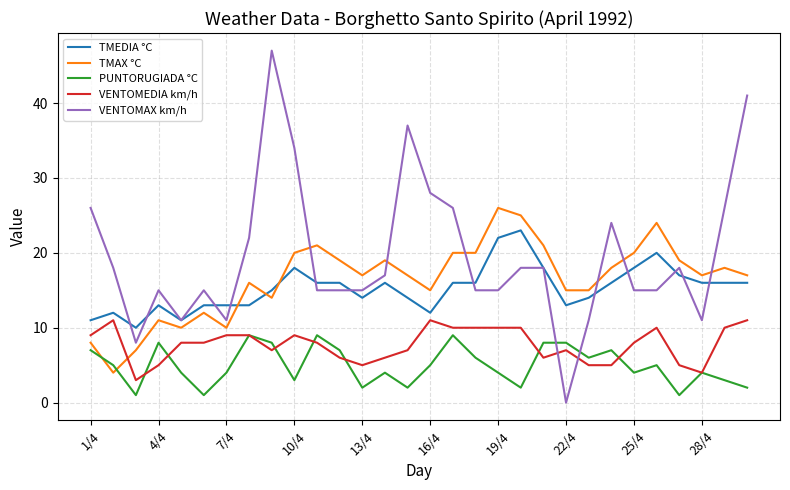

Which series has the widest spread of values?

VENTOMAX km/h